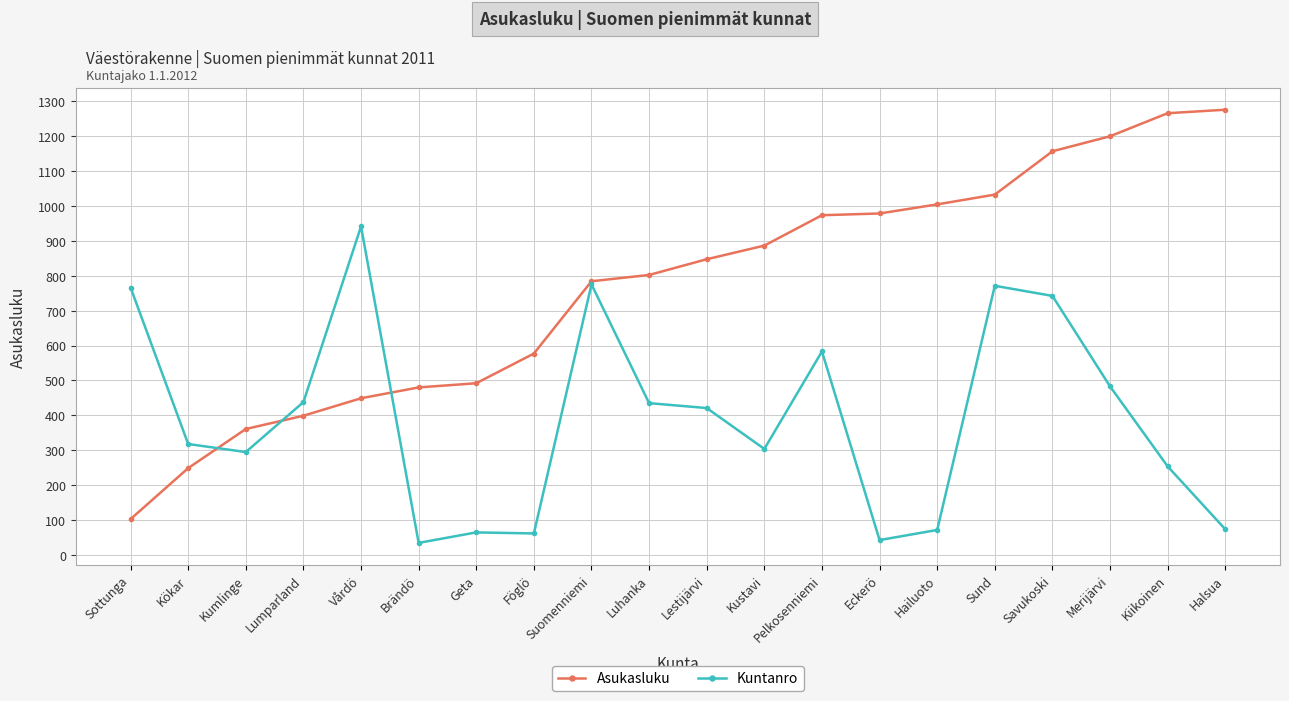

What is the difference between the Kuntanro values at Merijärvi and Kustavi?

179